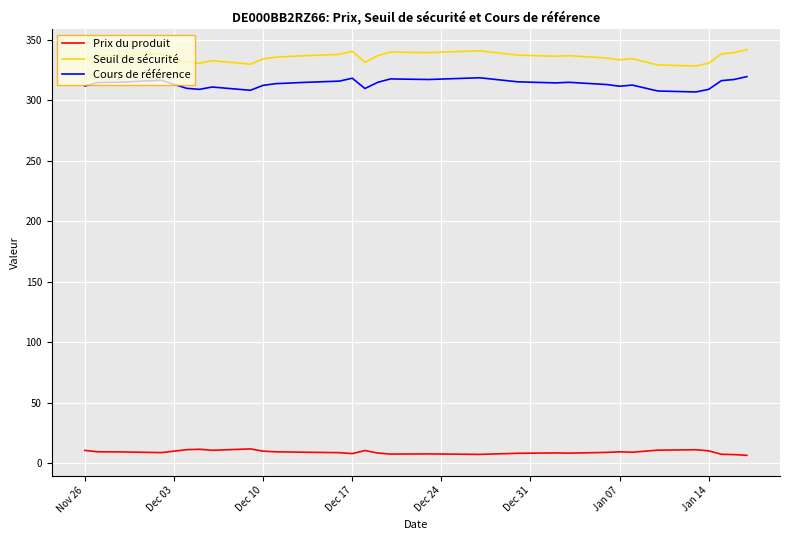

What is the lowest value of the Seuil de sécurité series?

328.4